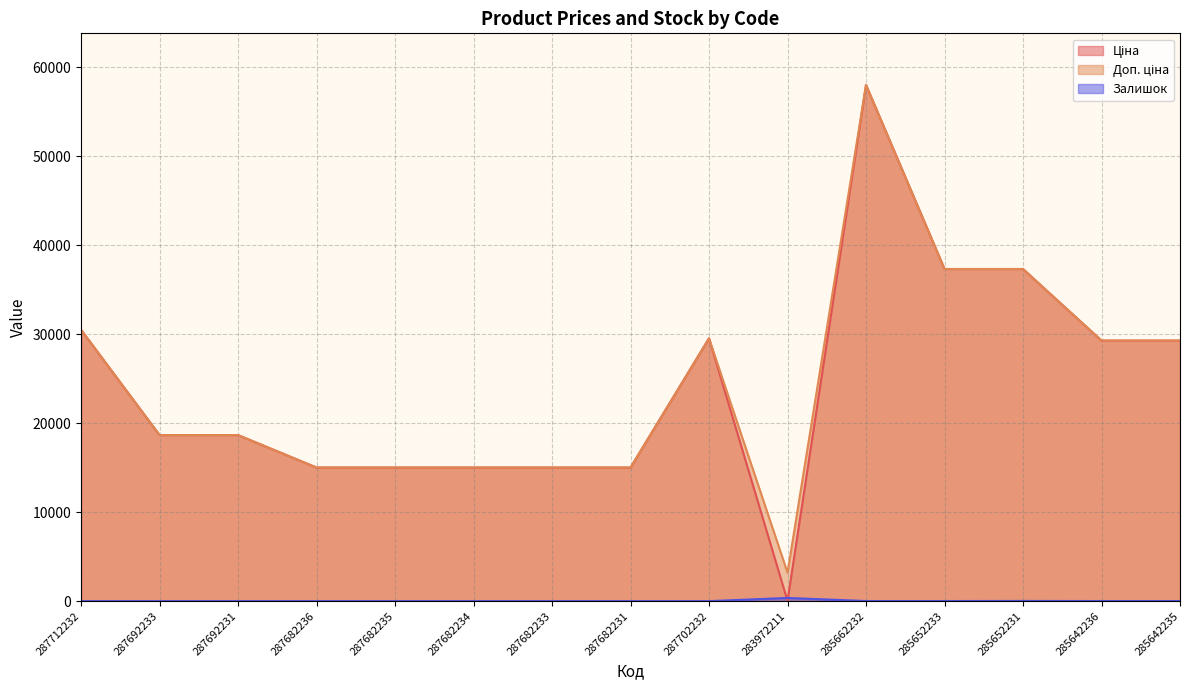

What is the sum of the Ціна values at 285652233 and 283972211?

37375.1